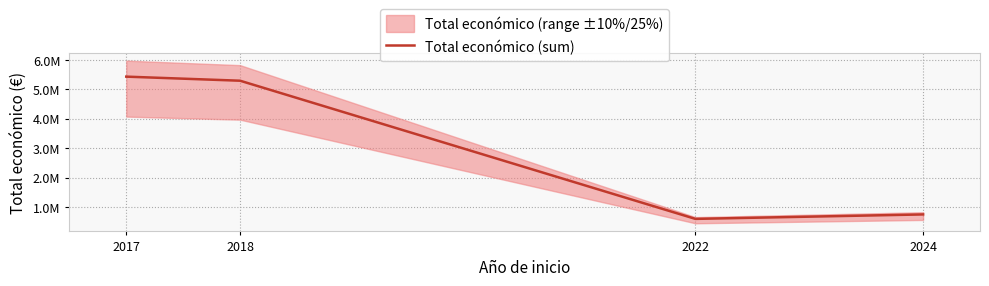

What is the difference between the second highest and second lowest values?

4544743